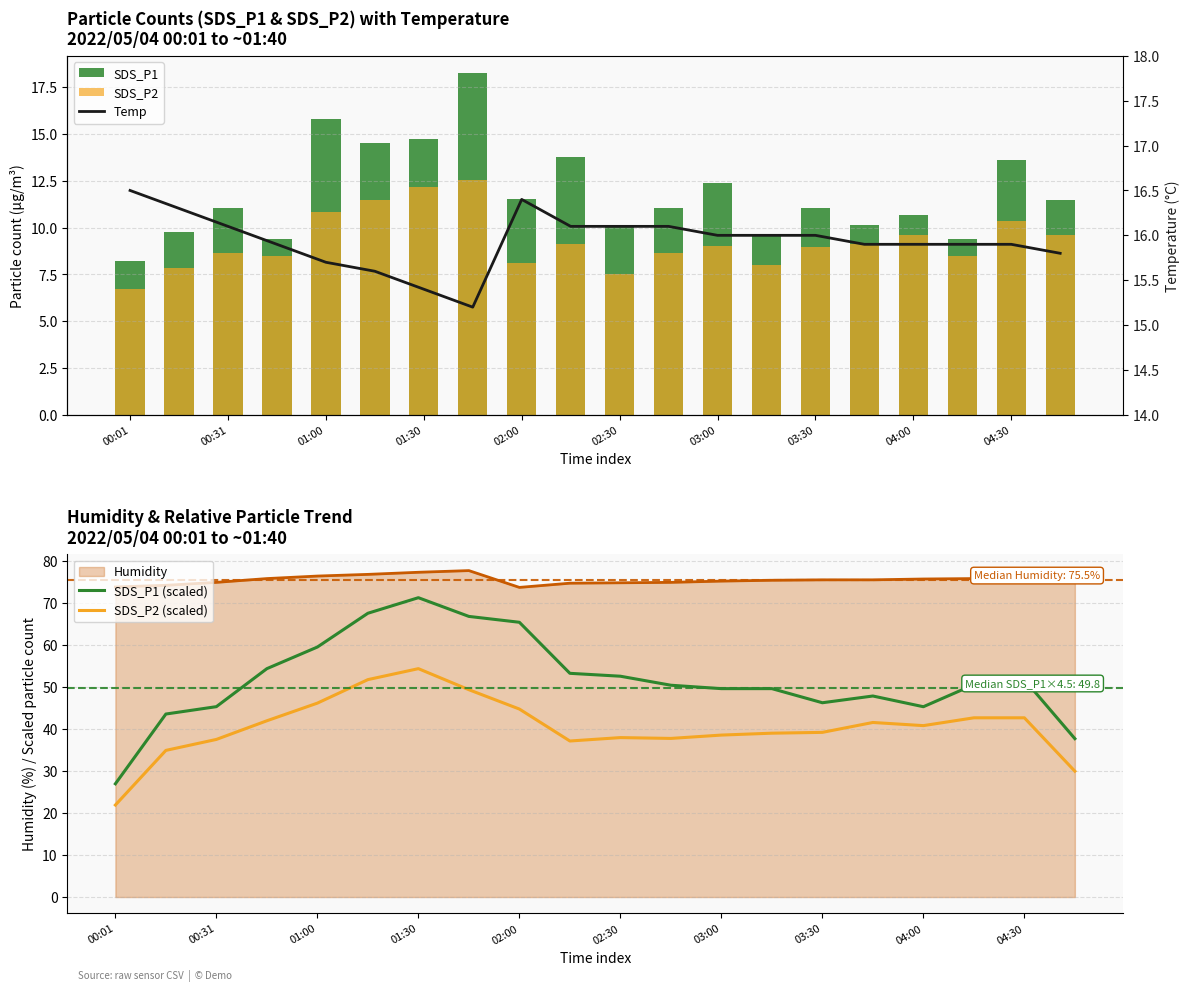

How many values in the SDS_P1 (scaled) series are below 50?

9